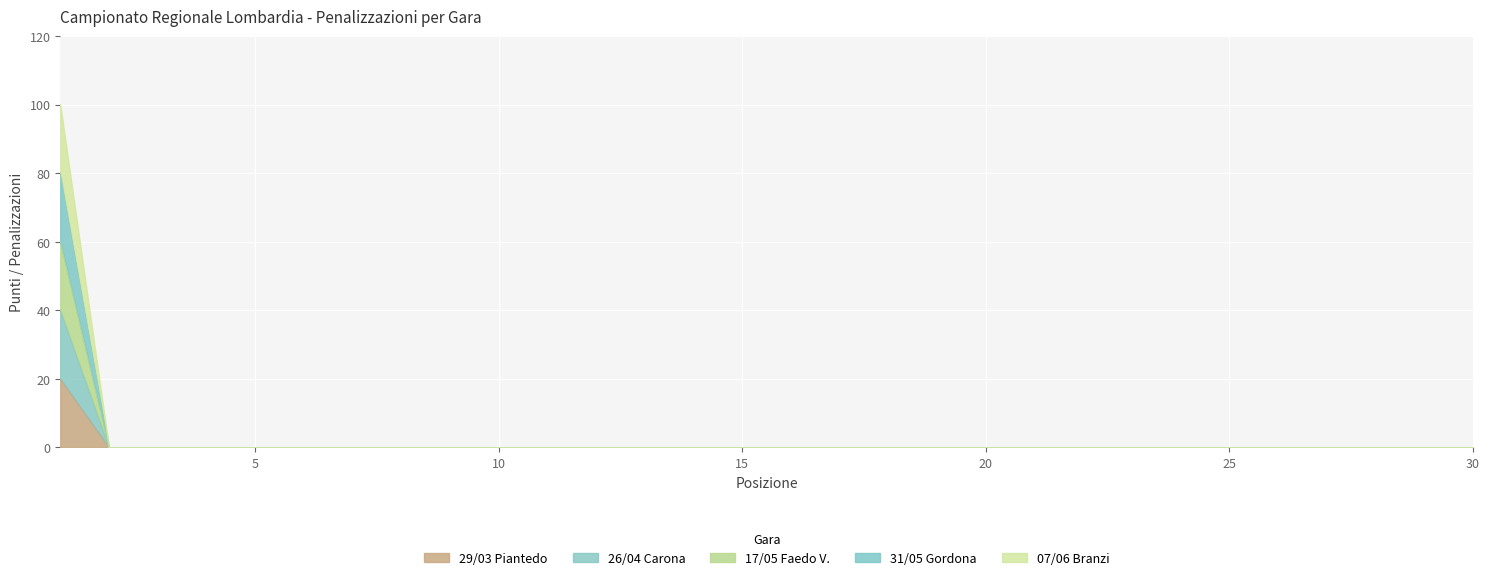

How many lines are shown in the chart?

5